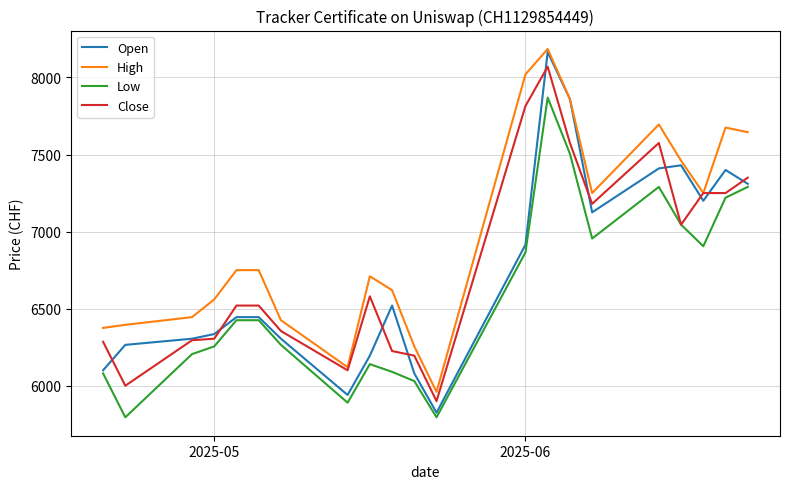

What is the average value of the High series?

6972